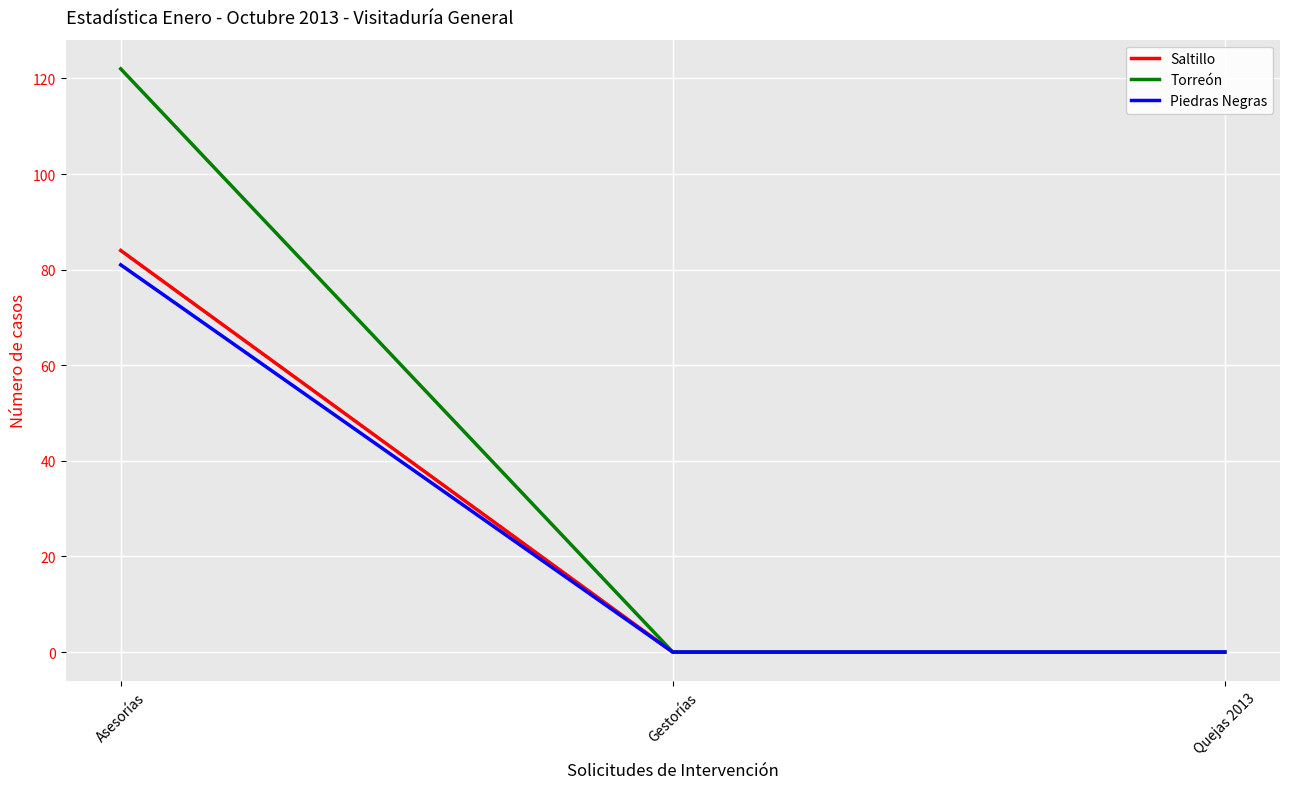

Reading right to left, extract all data points from this chart.

Saltillo: 0	0	84
Torreón: 0	0	122
Piedras Negras: 0	0	81